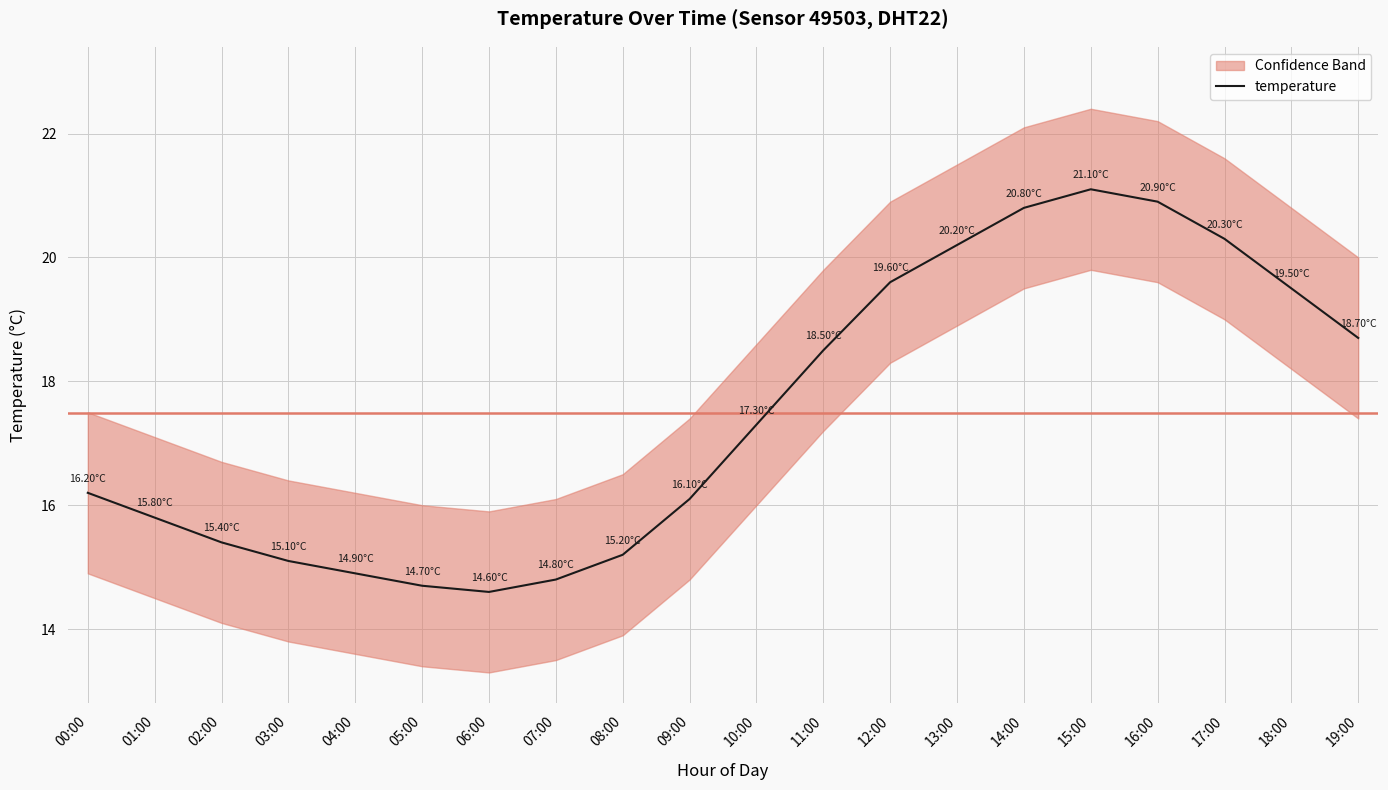

At which category does the data reach its first local peak?

15:00